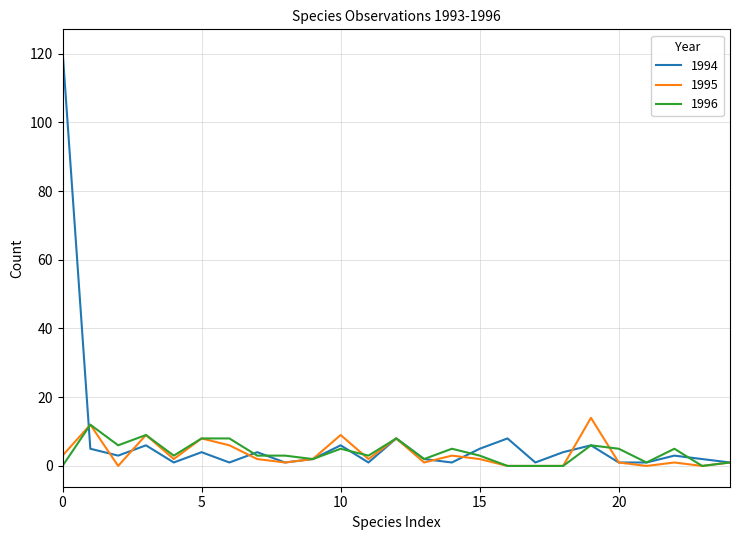

What is the greatest value displayed?

121